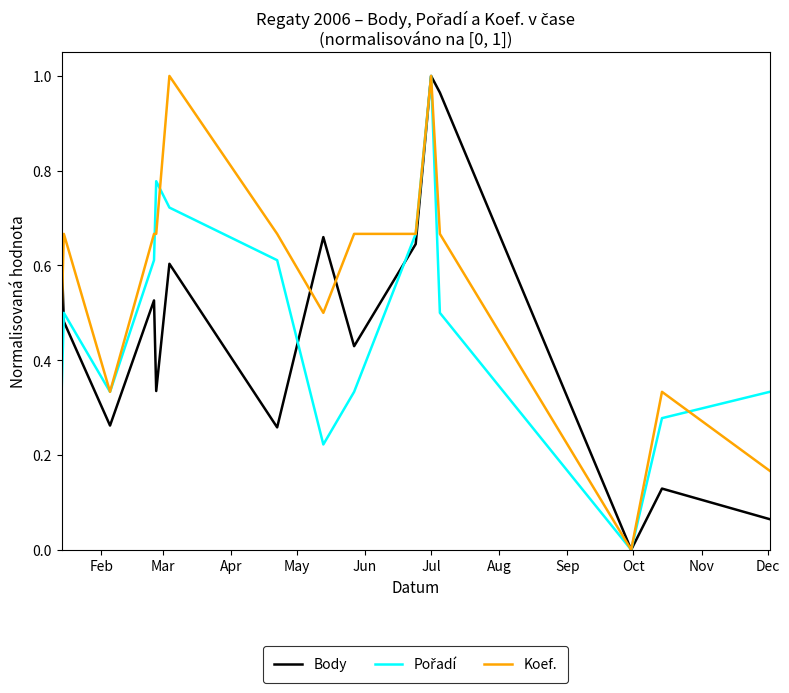

Which series has the largest total across all categories?

Koef.